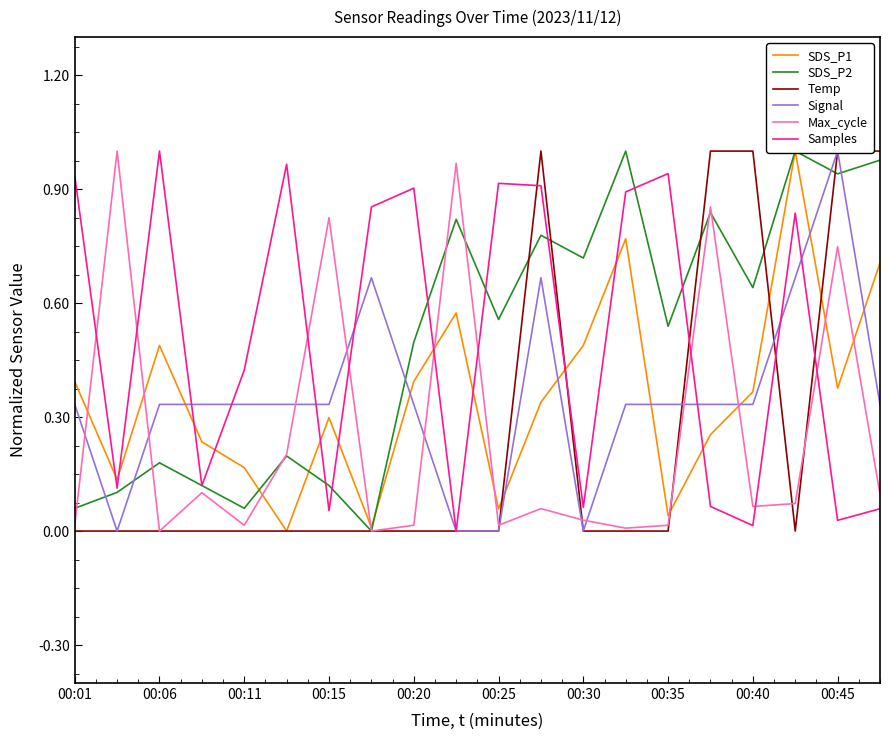

The Max_cycle series shows 0.0 at 00:25. True or false?

True